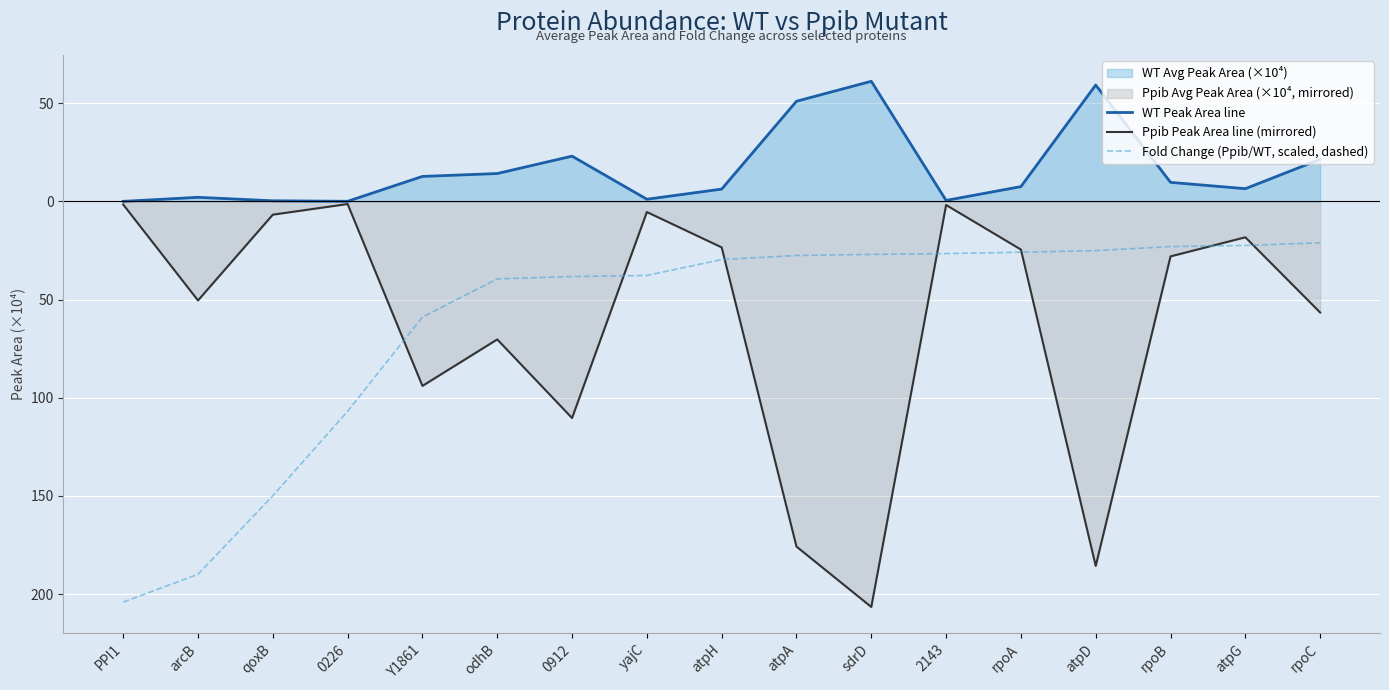

Where is Fold Change (Ppib/WT, scaled, dashed) nearest to the value -112?

0226